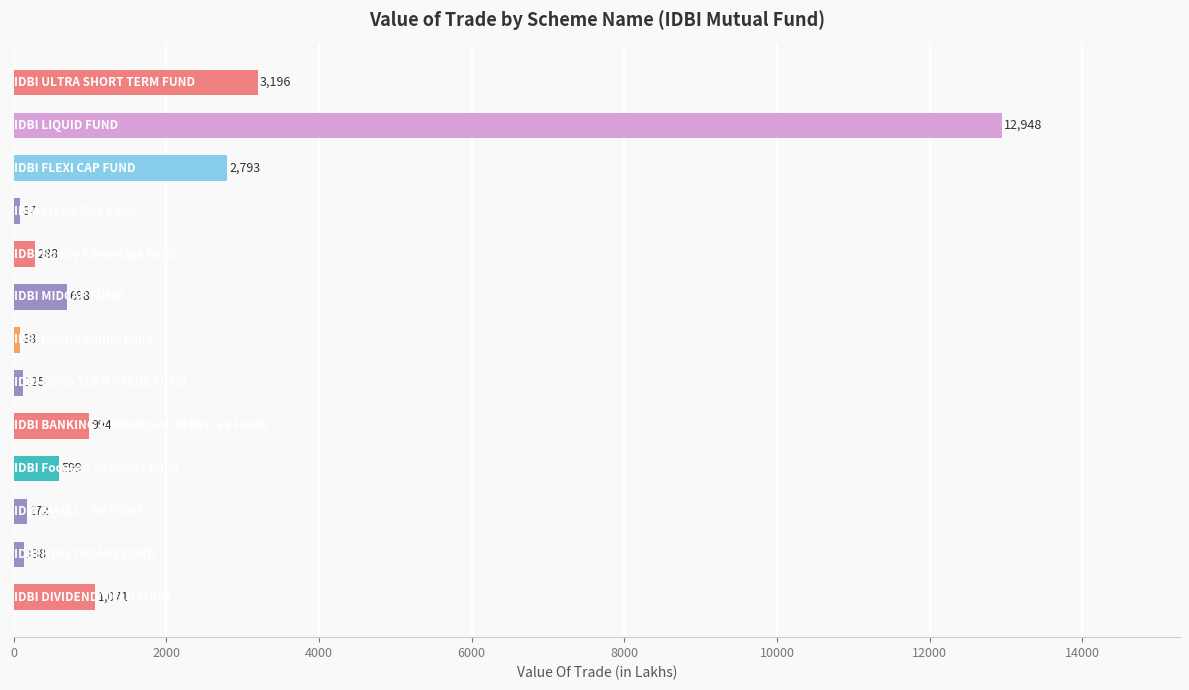

What is the maximum value shown in the chart?

12947.7